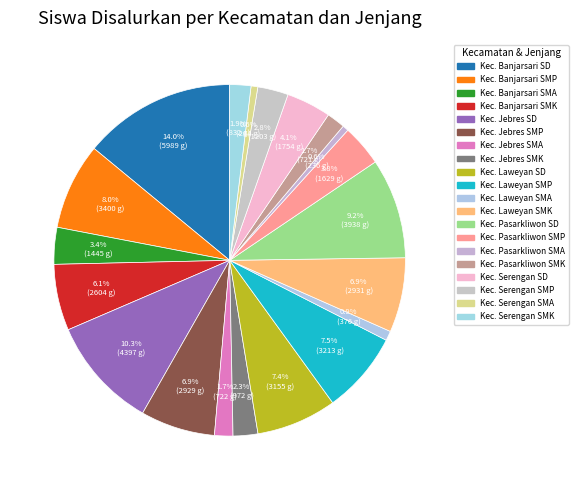

To the nearest percent, what is the difference between the largest and smallest slice percentages?

13%